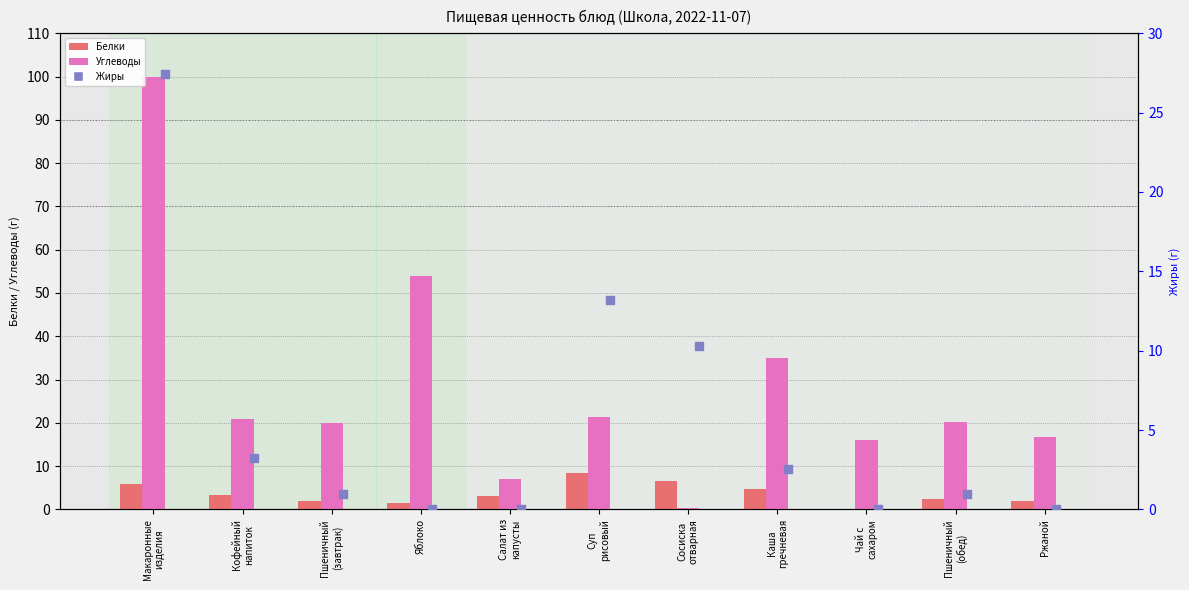

At which category is the sum across all series the highest?

Макаронные
изделия